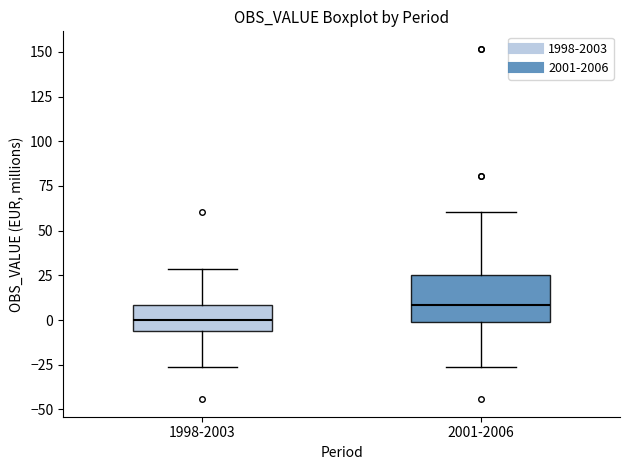

Where is the upper edge of the box for 1998-2003 on the y-axis? The values are not printed on the chart, so give them approximately, as read against the axis.

10